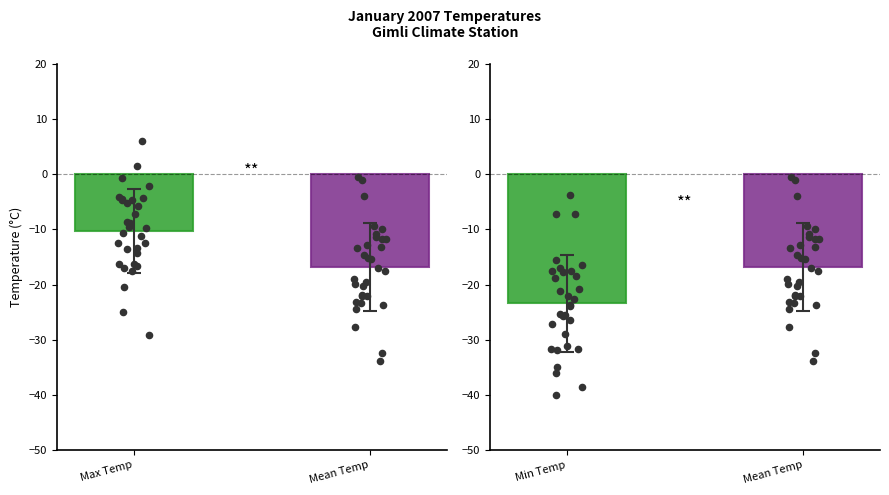

Which series contains the highest Y value?

Max Temp (C)